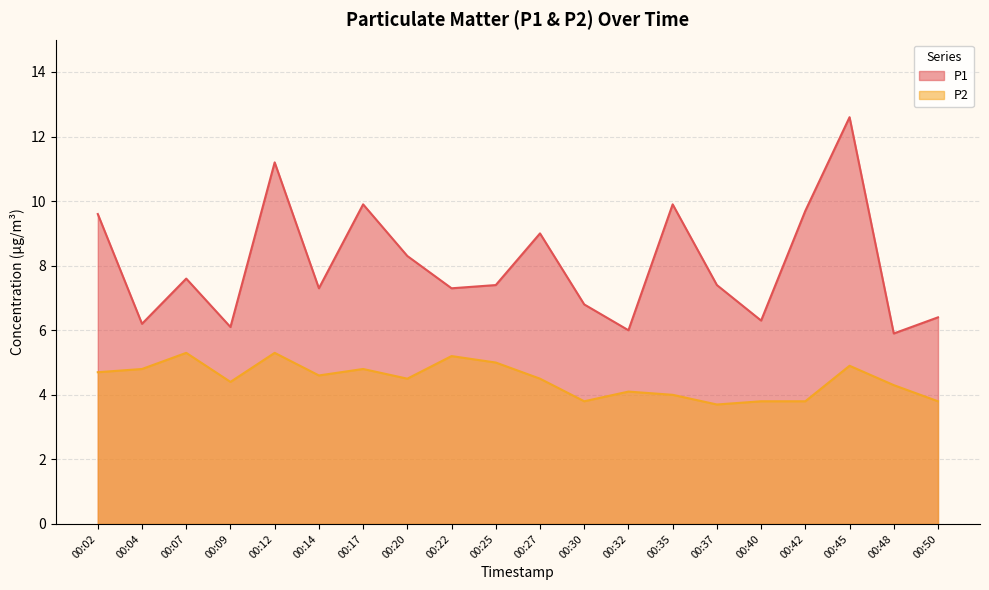

Between 00:45 and 00:20, which is larger?

00:45